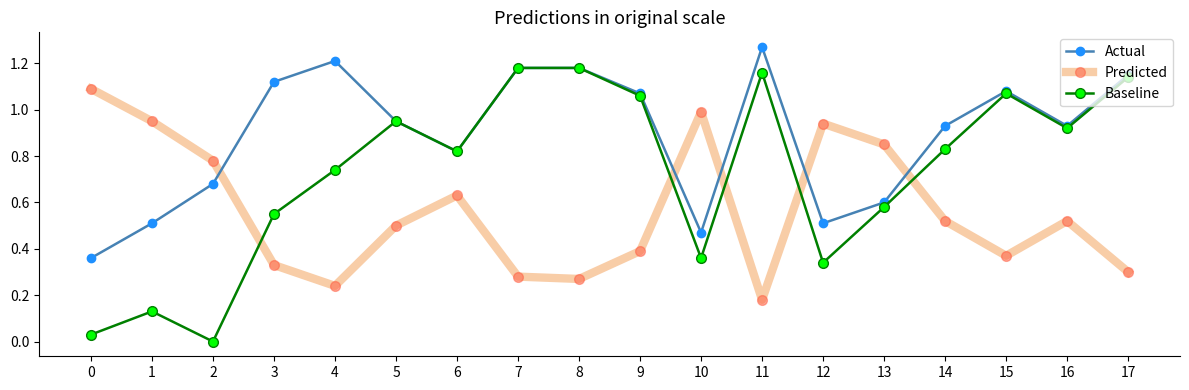

At how many categories does at least one series exceed 0?

18